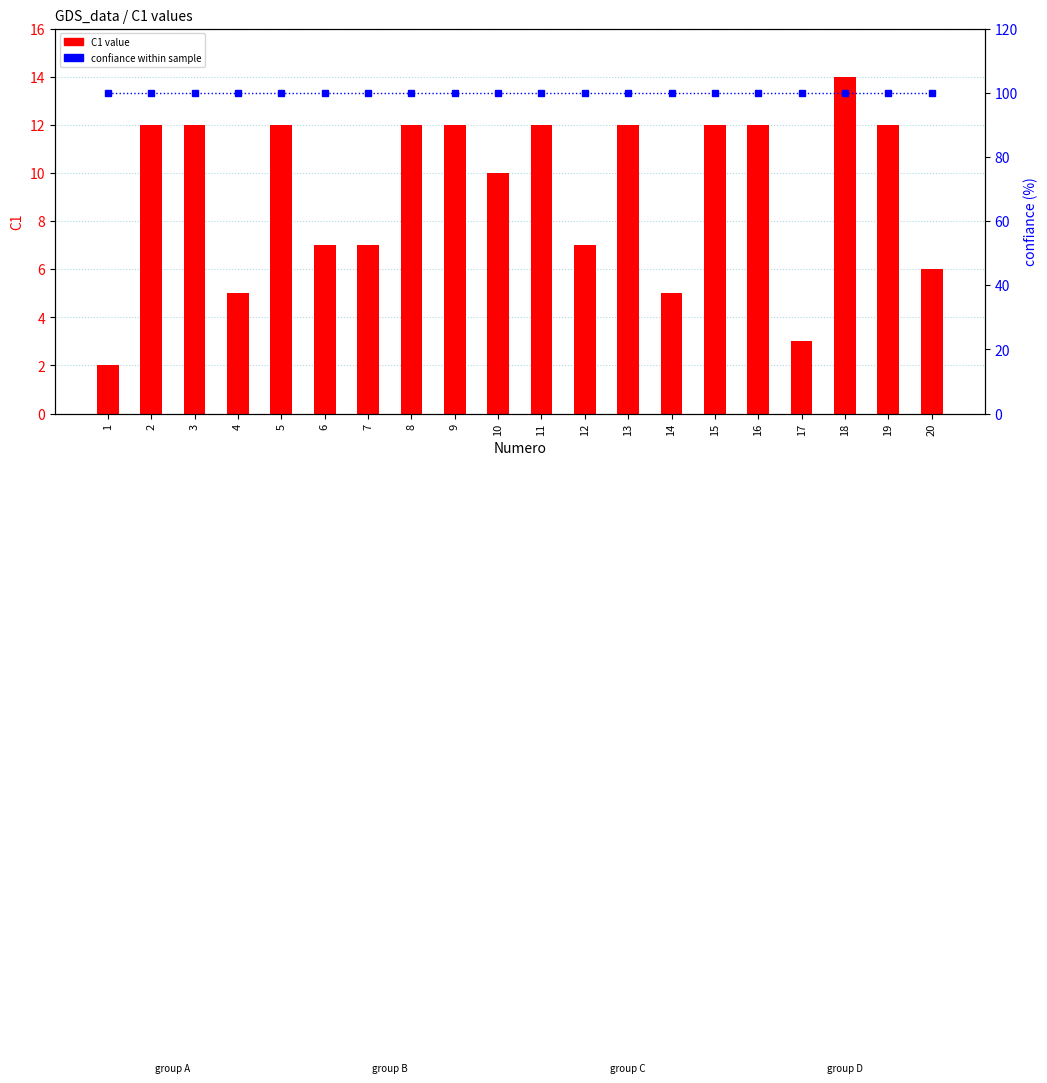

Which has a higher value, 13 or 19?

13